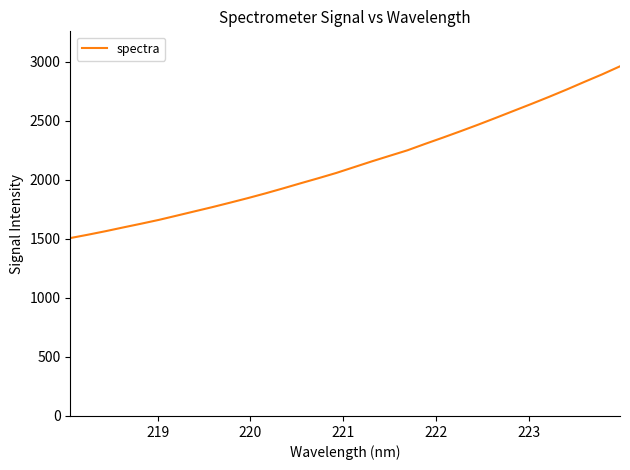

What is the difference between the maximum and minimum values?

1455.3